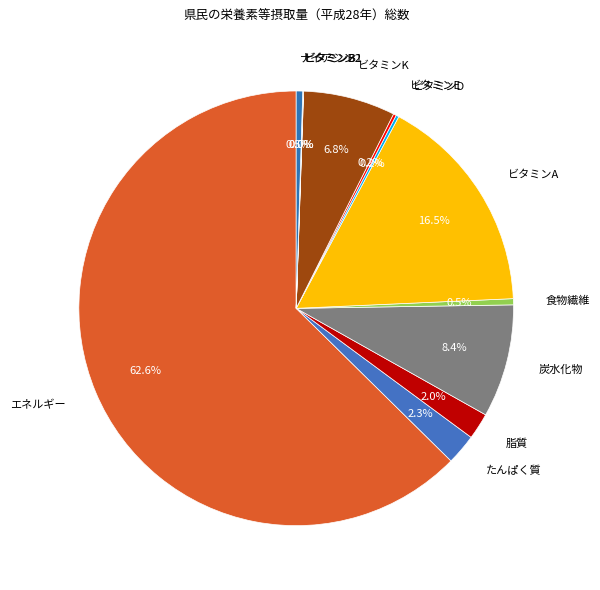

Do 食物繊維 and たんぱく質 together represent more than half of the pie?

No